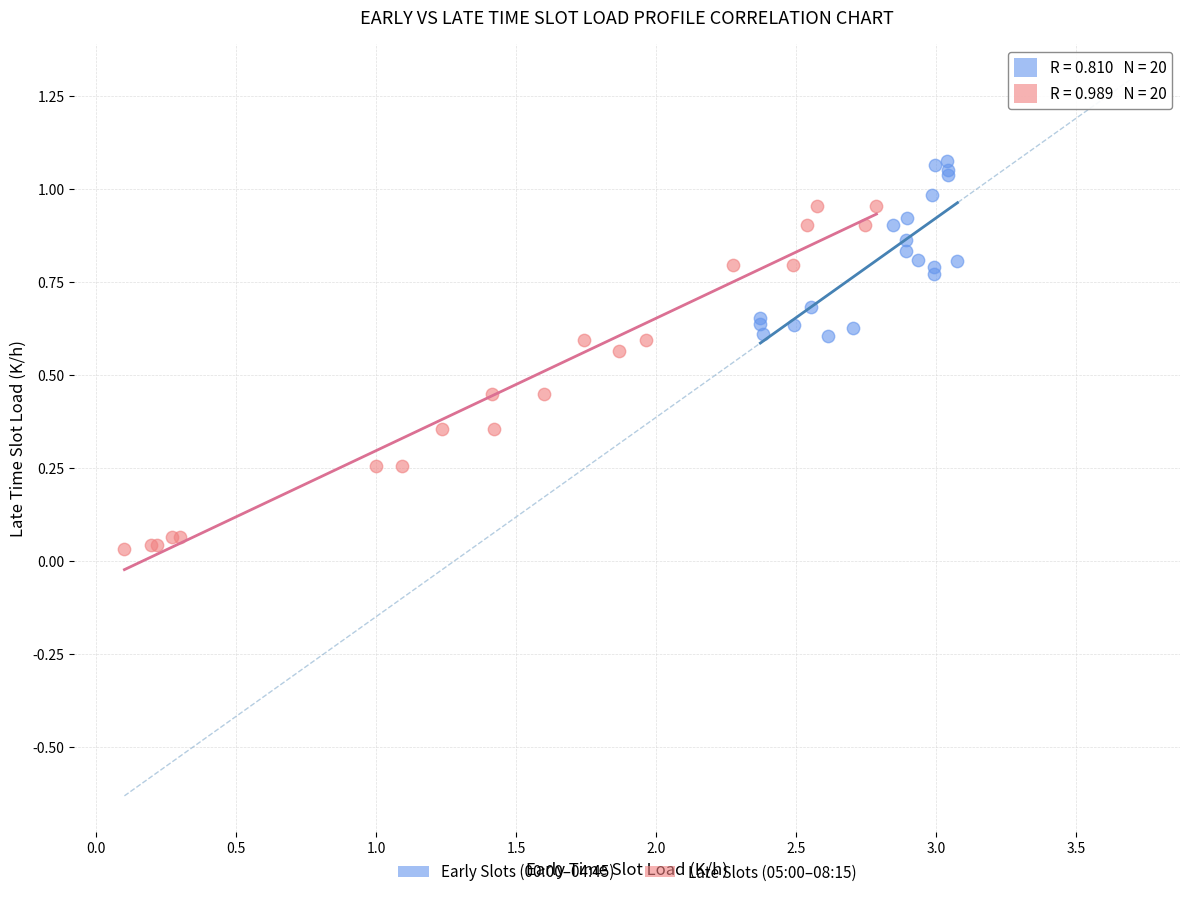

Which series reaches the minimum Y coordinate?

Late Slots (05:00–08:15)